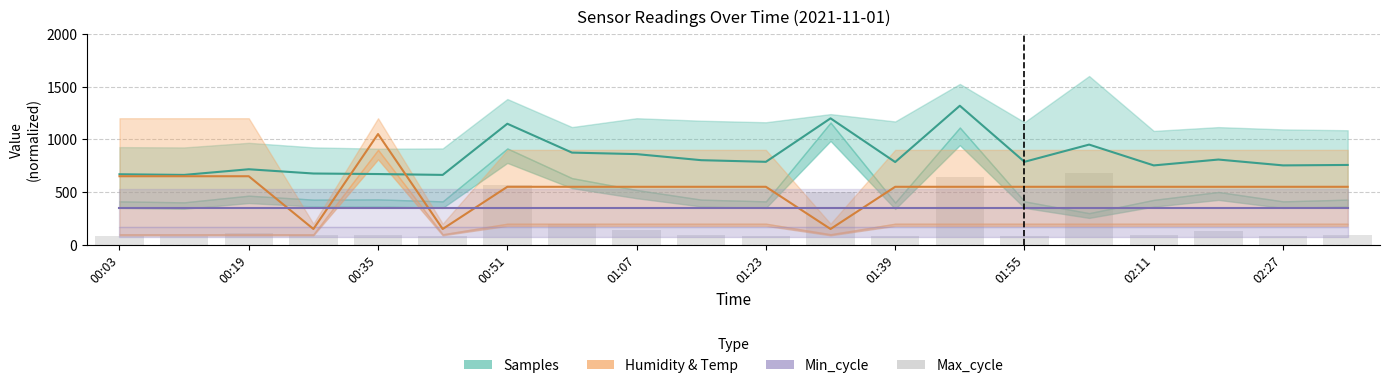

List the series in order of their overall mean, highest first.

Samples, Humidity & Temp, Min_cycle, Max_cycle